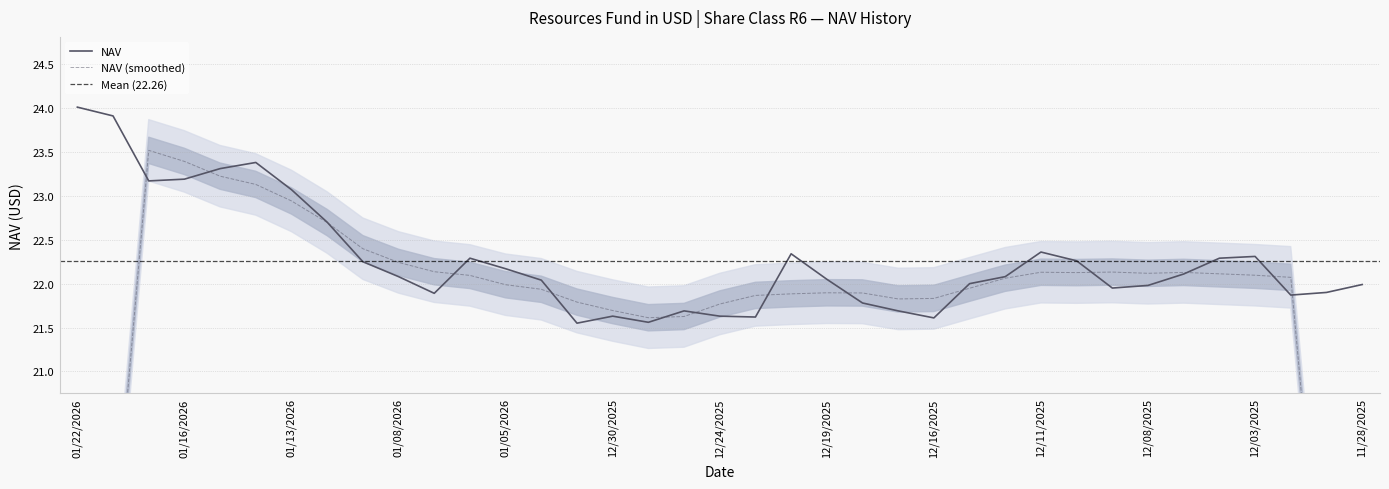

How many points are lower than both their immediate neighbors (excluding endpoints)?

8